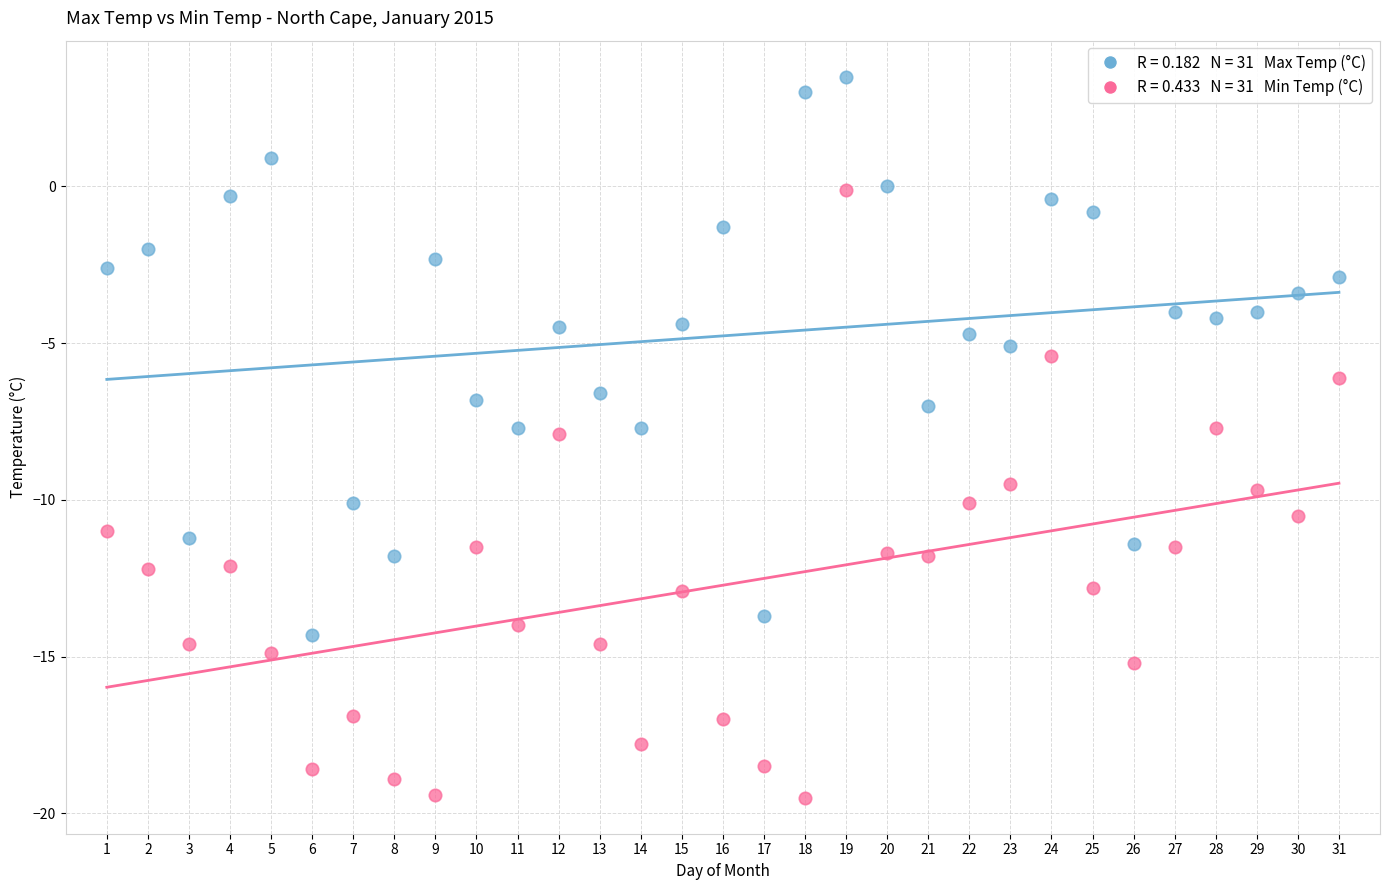

Across all data points, what is the range of X values (max minus min)?

30.0